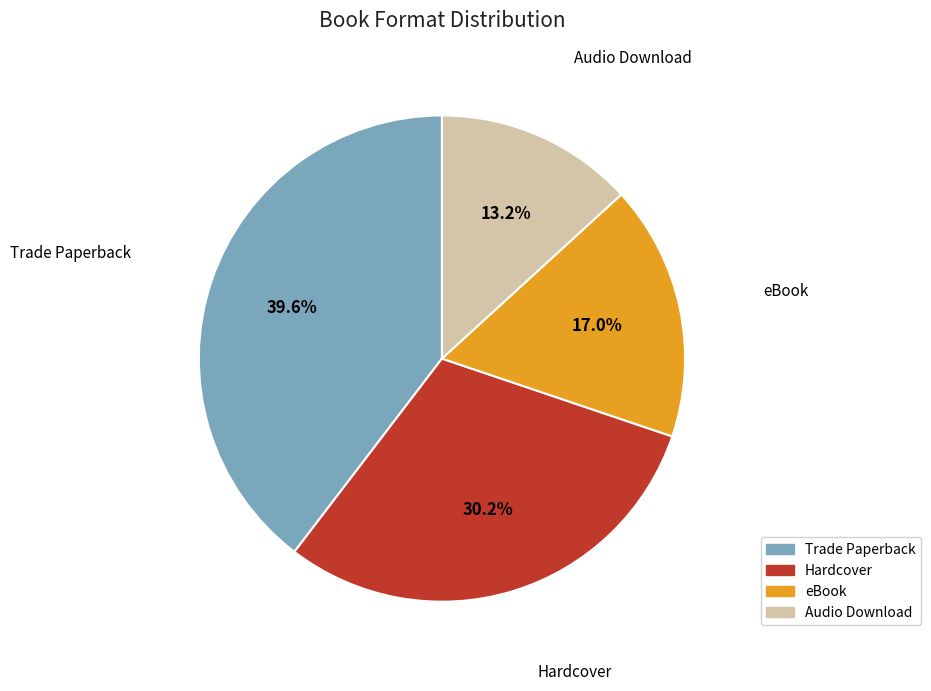

What is the total percentage of Trade Paperback and eBook?

56.6%